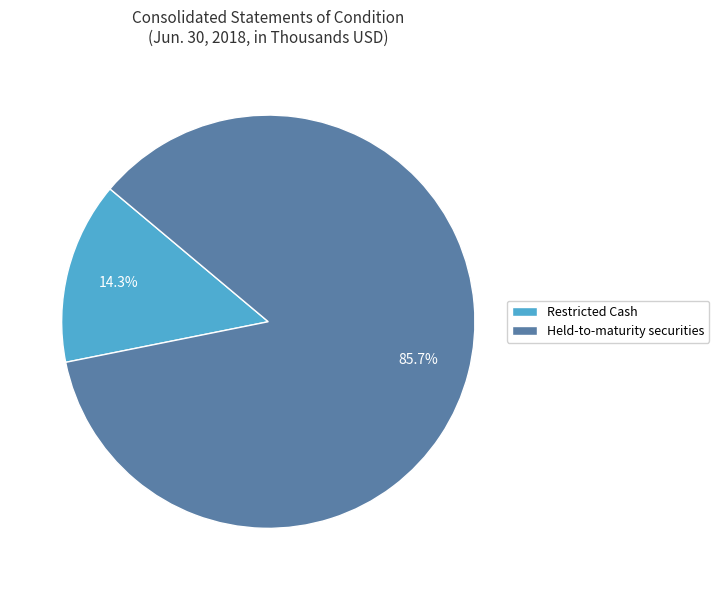

Which slice is the largest?

Held-to-maturity securities